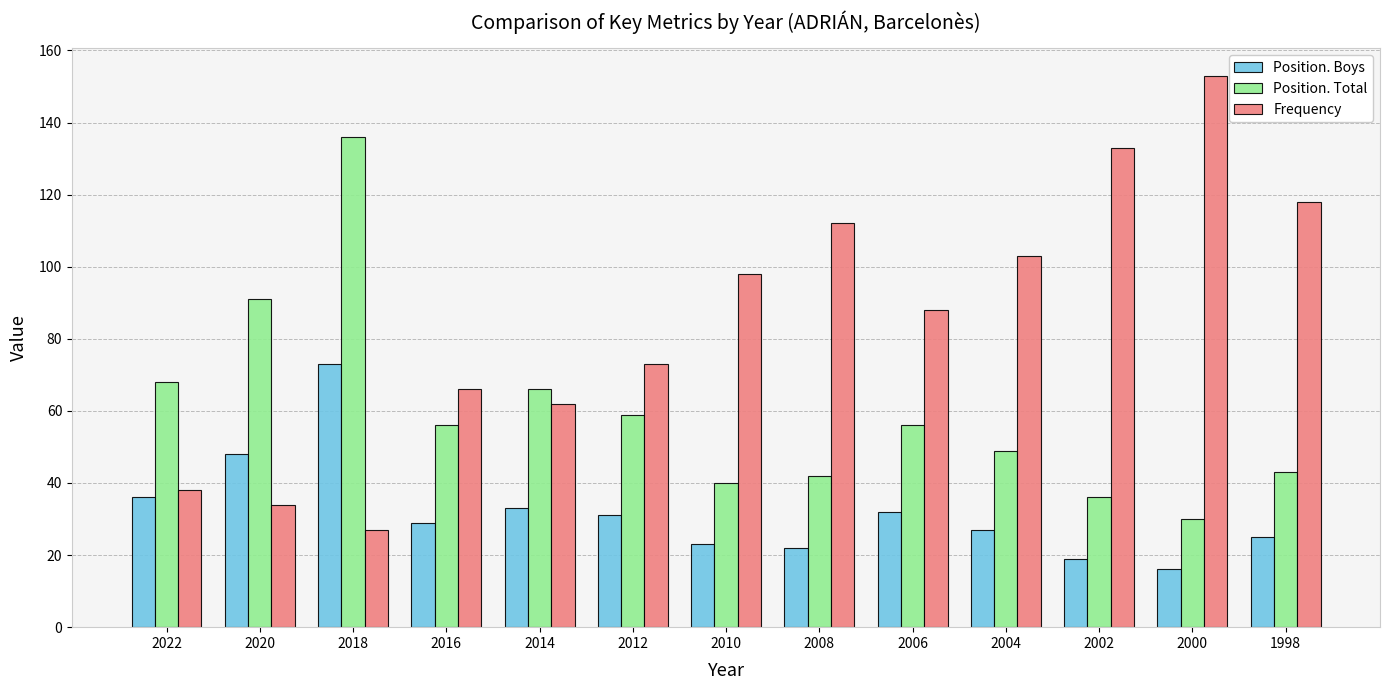

Is the value of Frequency at 1998 greater than the value of Position. Total at 2002?

Yes